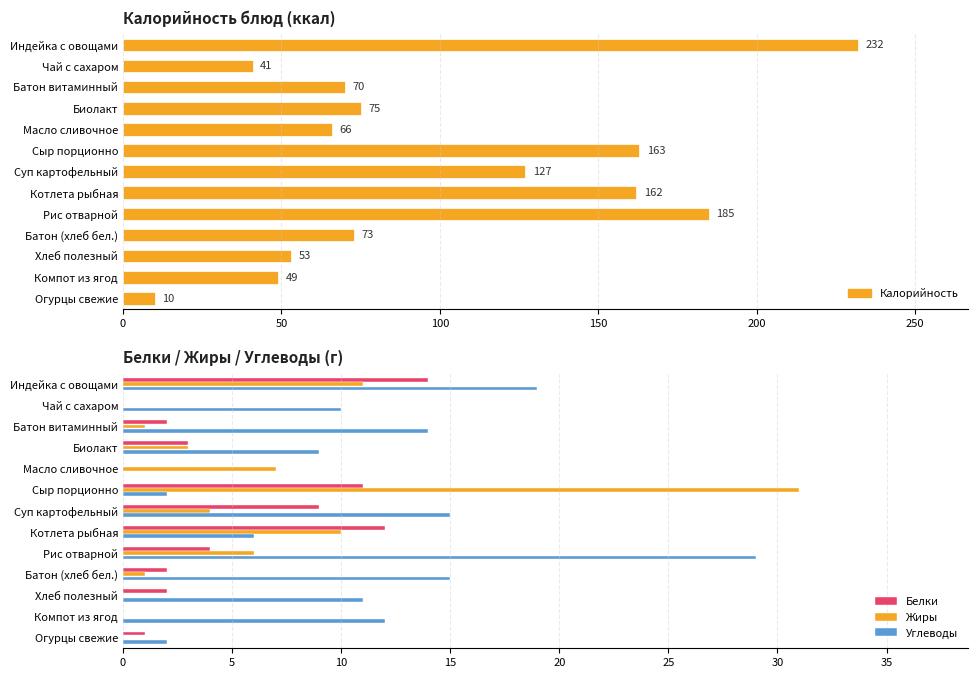

How many values in the Углеводы series exceed 11?

6